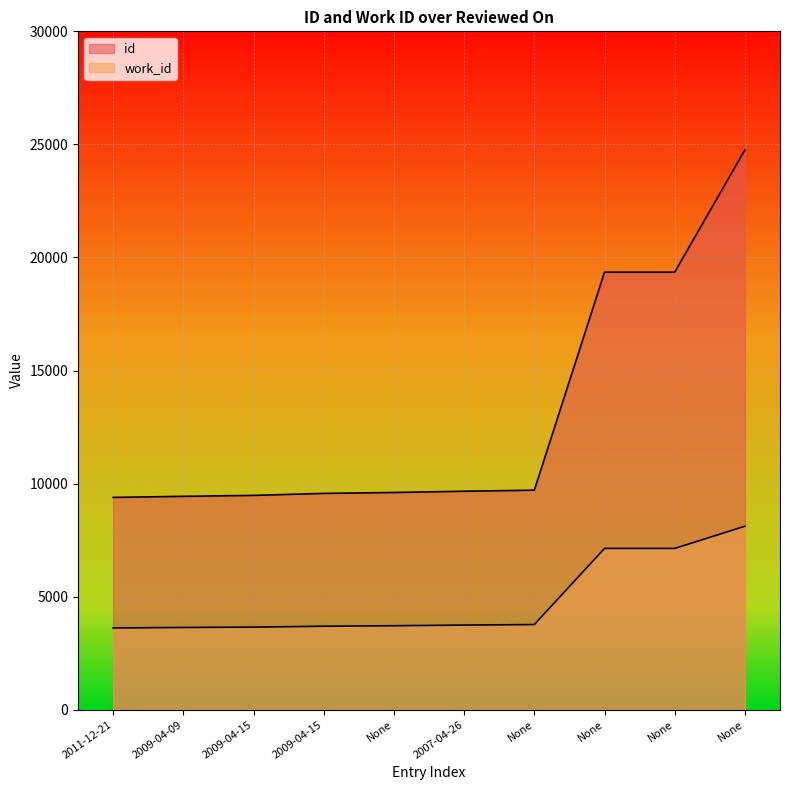

Which has a higher value, 2011-12-21 or None?

None